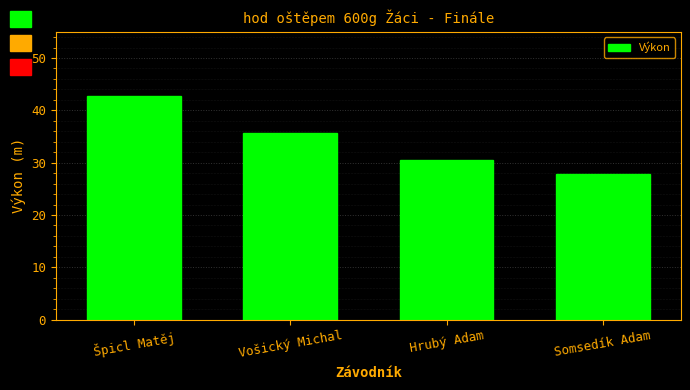

At which label does the data first exceed 35?

Špicl Matěj